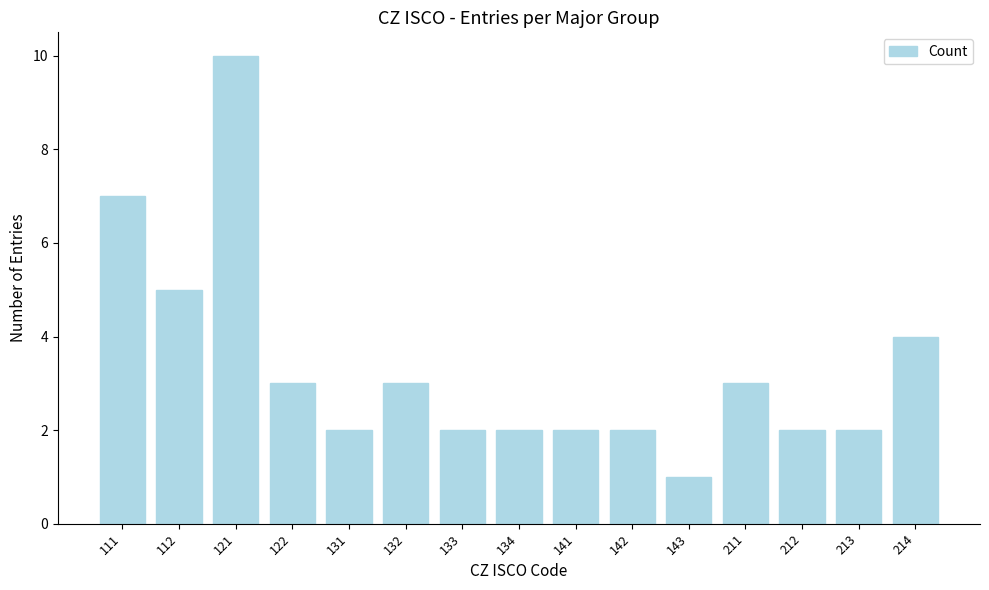

Which category has the lowest value across all series?

143